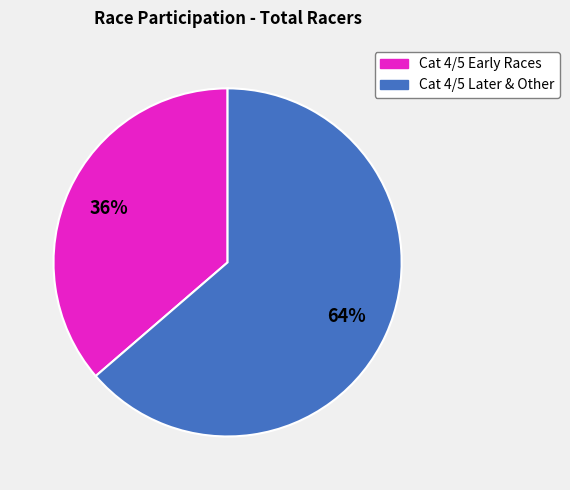

Does any single category account for the majority?

Yes